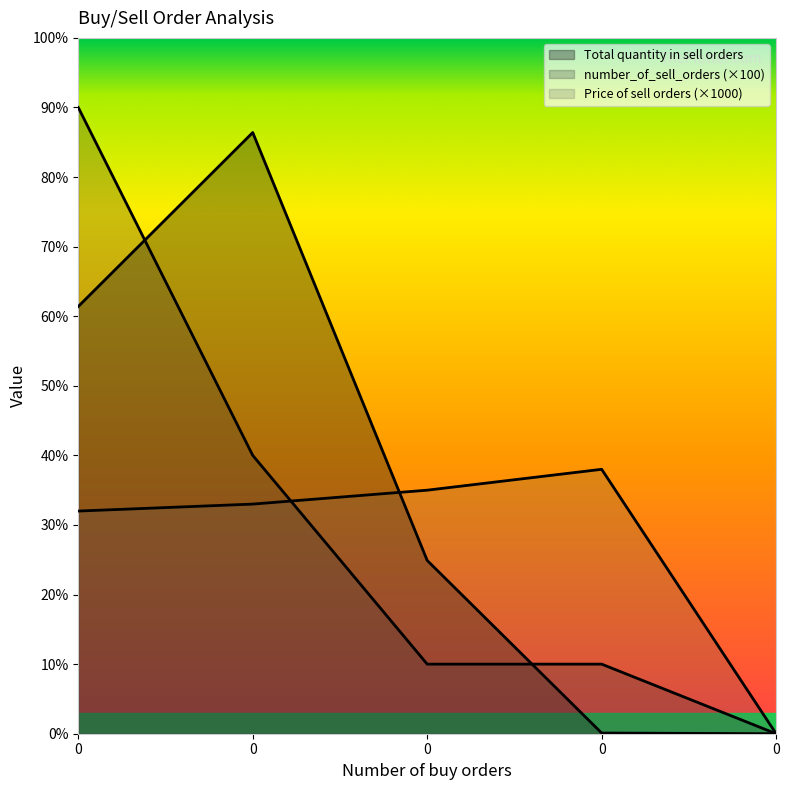

How many number_of_sell_orders values are between 100 and 400?

3